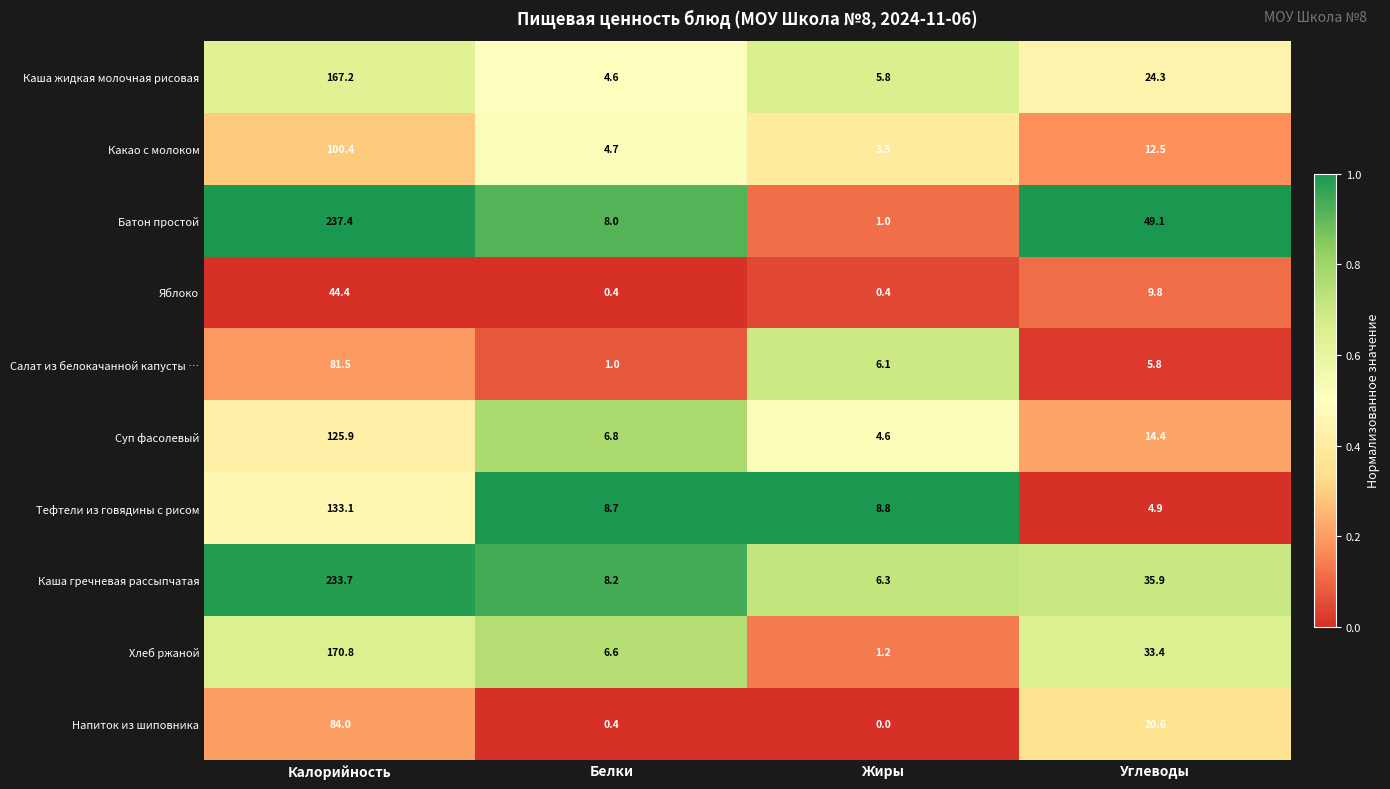

The value of Каша жидкая молочная рисовая at Жиры is 3.3. True or false?

False